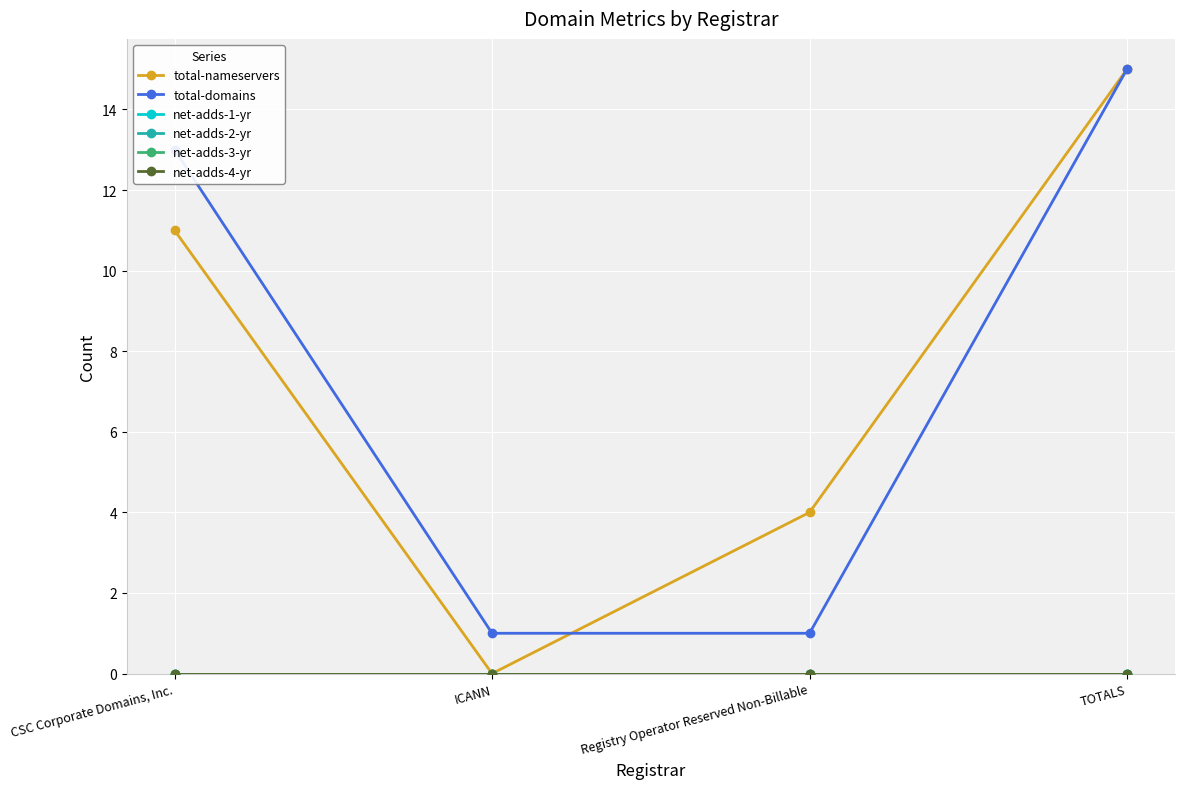

List the labels in order of net-adds-1-yr value, largest first.

CSC Corporate Domains, Inc., ICANN, Registry Operator Reserved Non-Billable, TOTALS